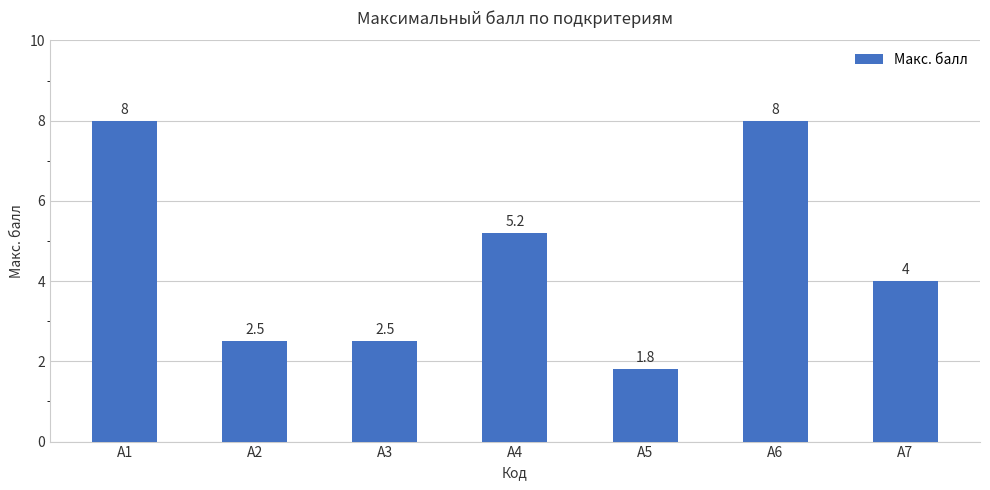

How many data points are less than 4?

3